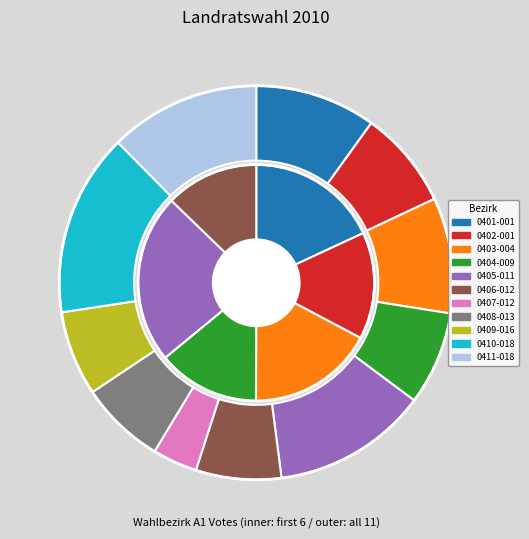

What percentage is the 0403-004 slice, to the nearest percent?

9%